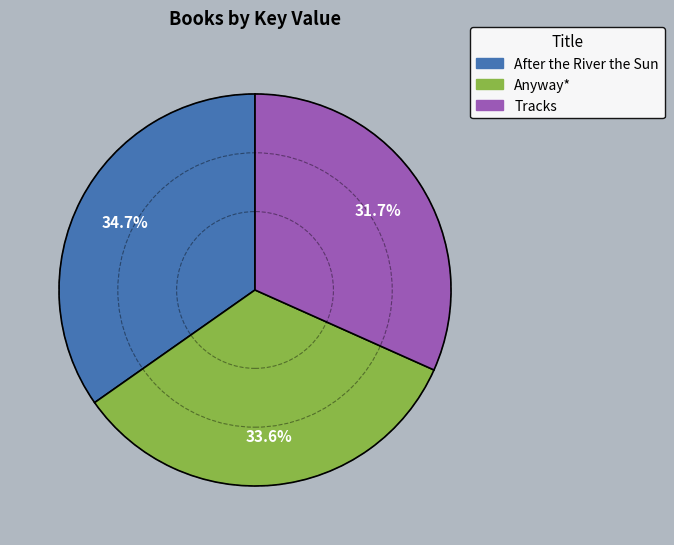

Which slice is the smallest?

Tracks